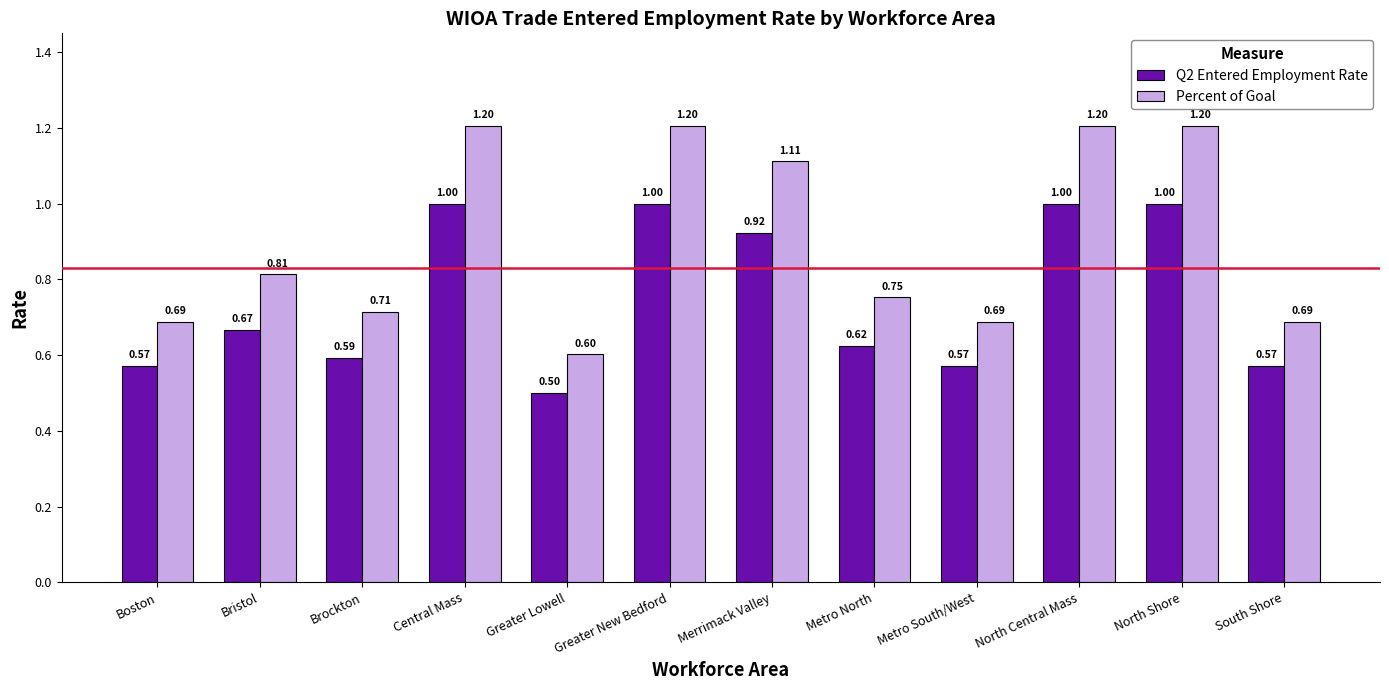

How many series are shown in this chart?

2